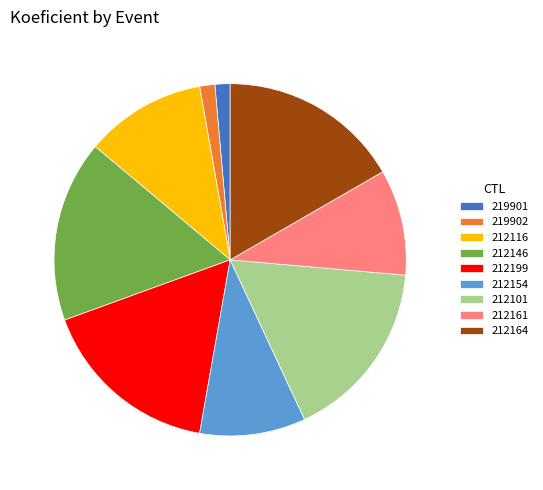

Do 212101 and 212164 together represent more than half of the pie?

No